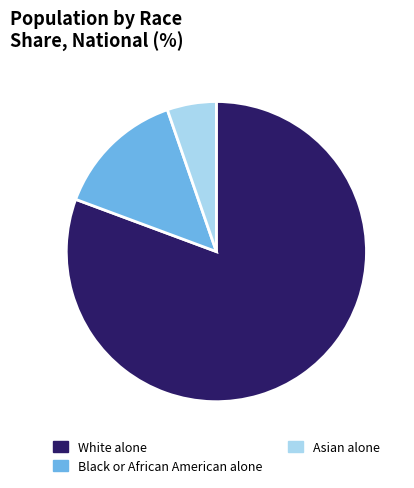

Rank the categories by value from lowest to highest.

Asian alone, Black or African American alone, White alone